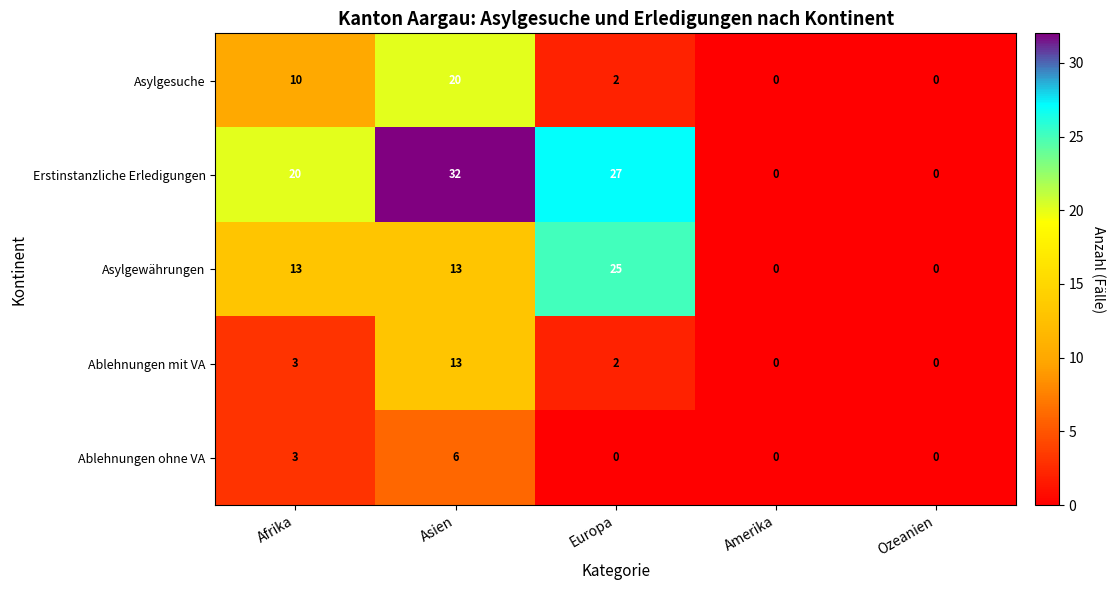

Which series has the largest total across all categories?

Erstinstanzliche Erledigungen